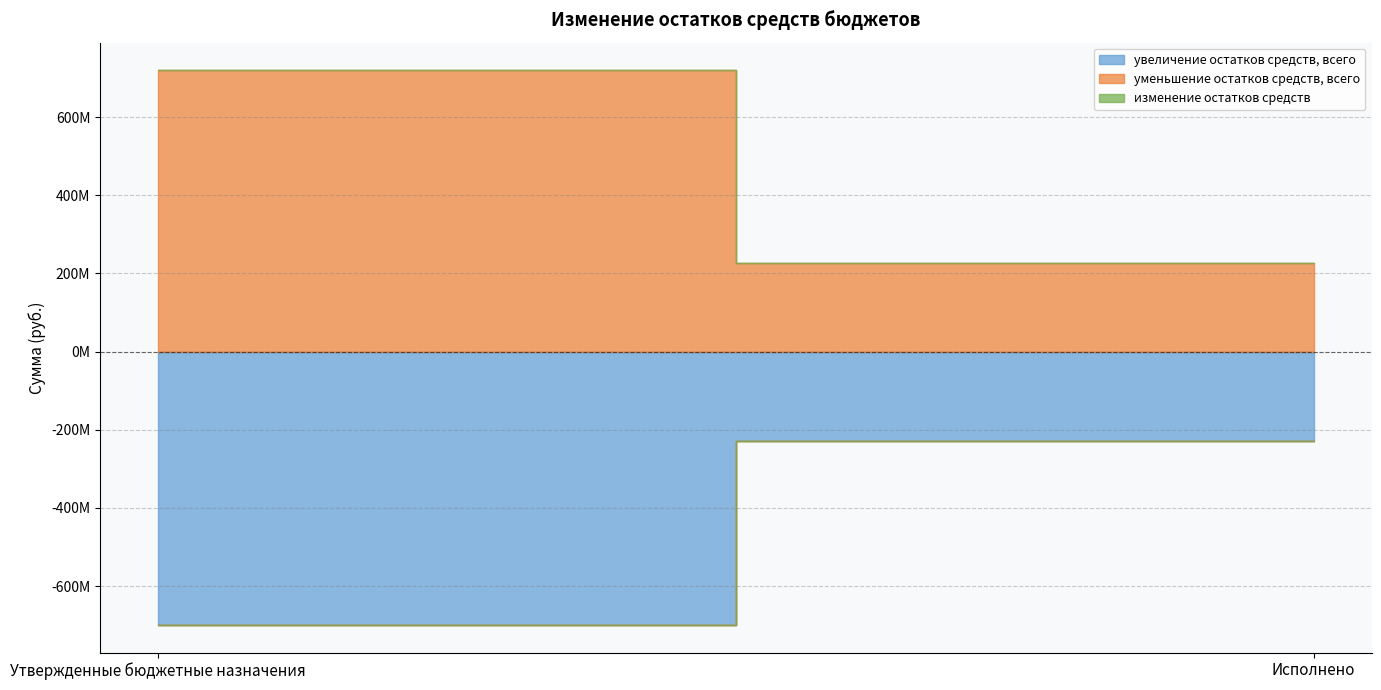

Rank the series at Утвержденные бюджетные назначения from lowest to highest value.

увеличение остатков средств, всего, изменение остатков средств, уменьшение остатков средств, всего